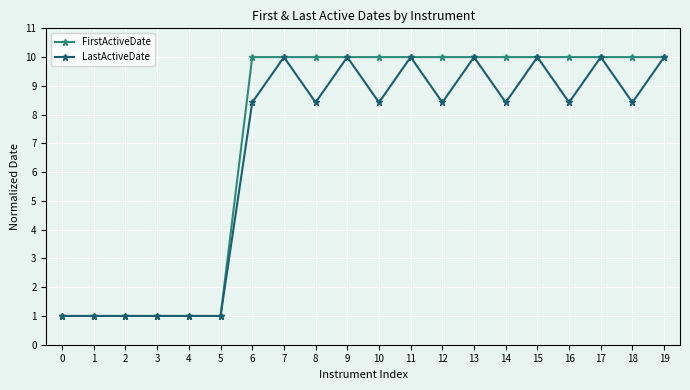

What is the greatest value displayed?

10.0